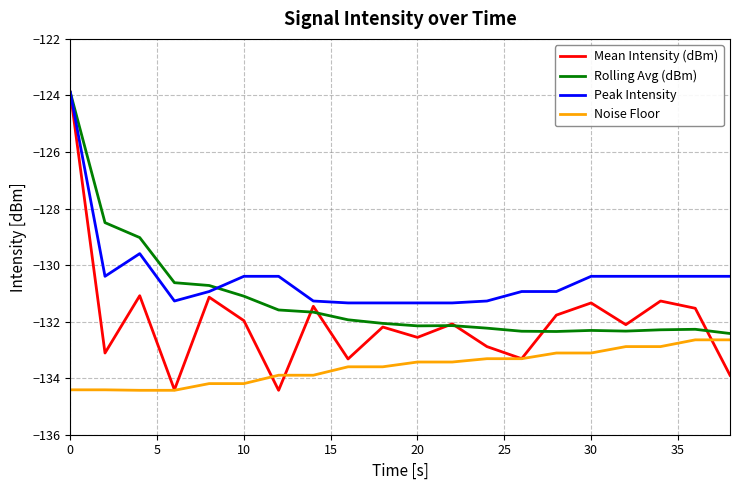

What is the minimum value for Noise Floor?

-134.4